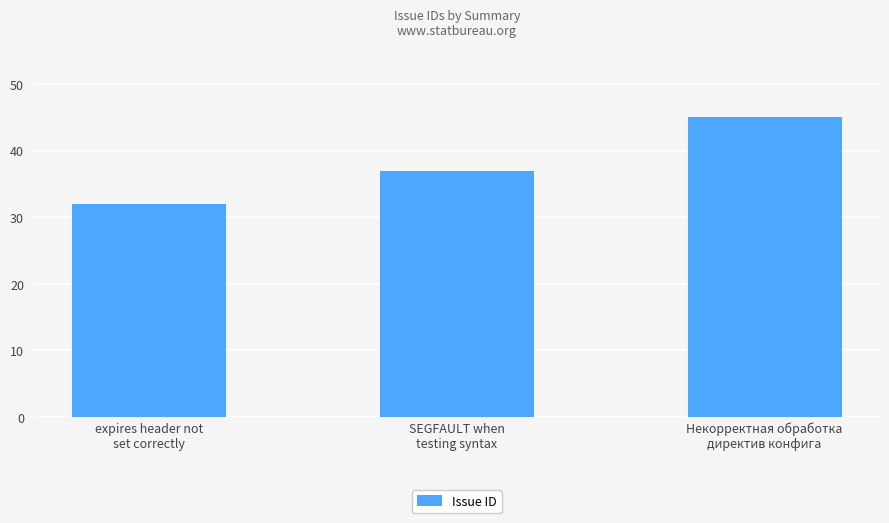

What is the ratio of the value at Некорректная обработка
директив конфига to the value at expires header not
set correctly?

1.4